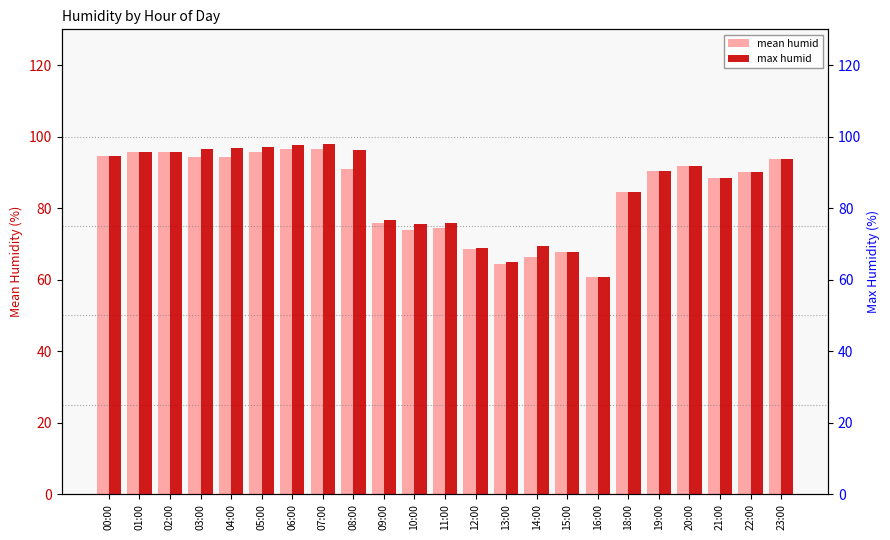

At which category does the chart reach its peak across all series?

07:00